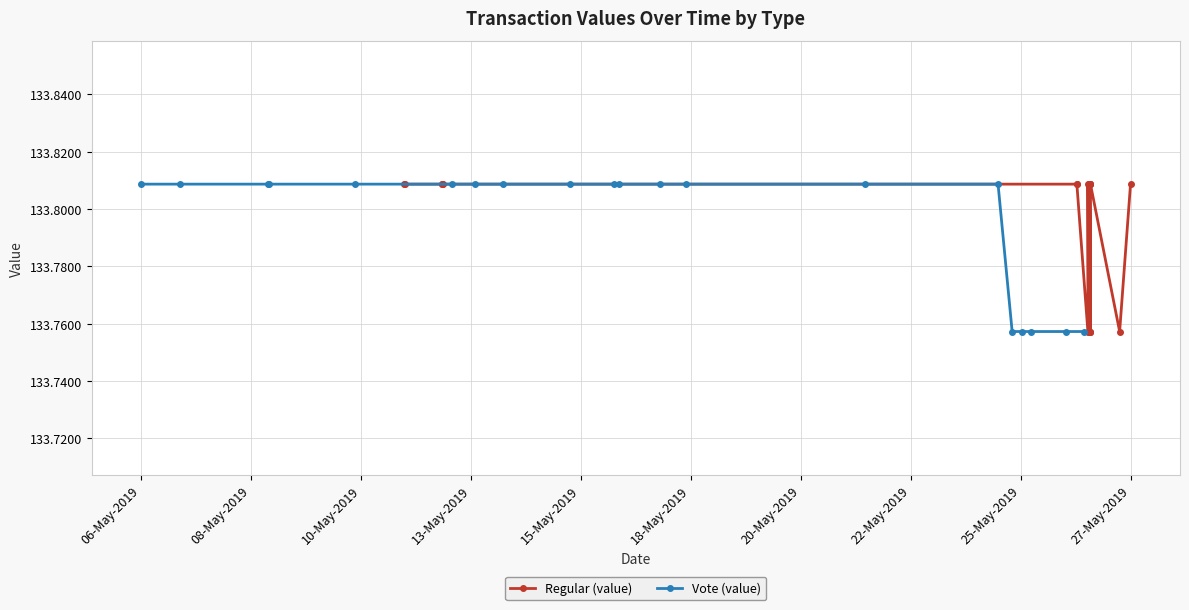

True or false: Regular (value) and Vote (value) cross at least once.

False